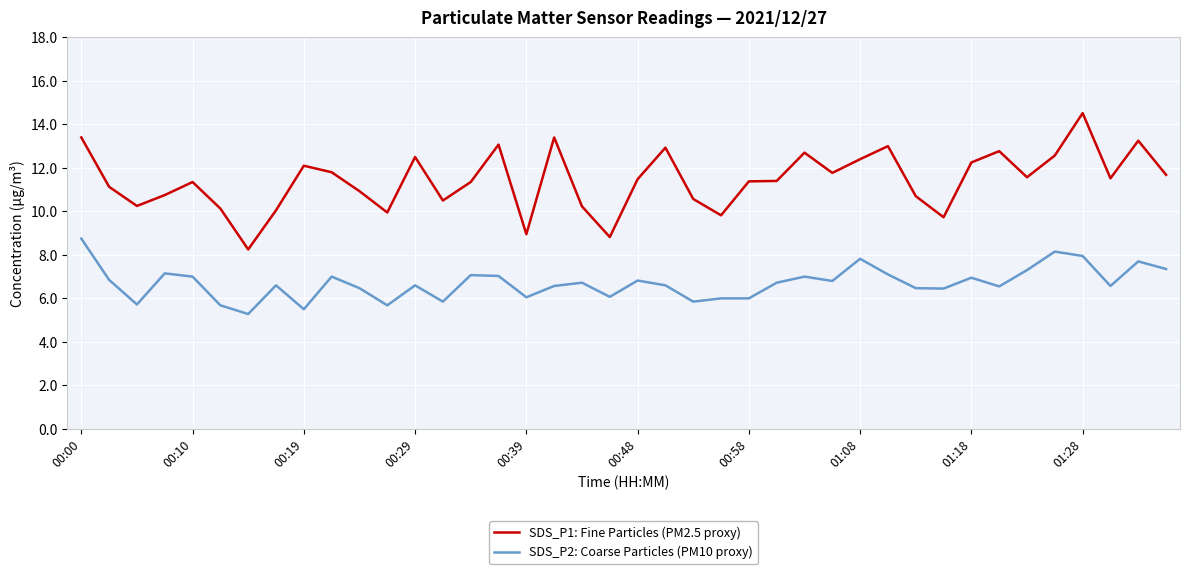

True or false: SDS_P1: Fine Particles (PM2.5 proxy) and SDS_P2: Coarse Particles (PM10 proxy) cross at least once.

False